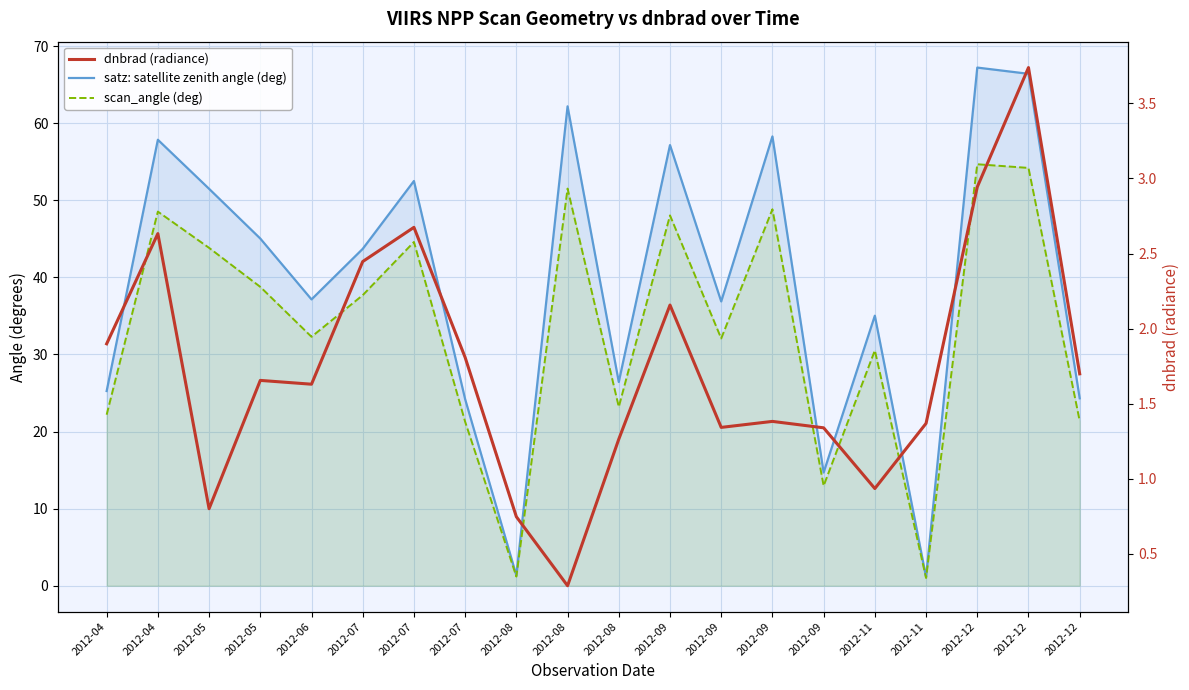

True or false: scan_angle (deg) and dnbrad (radiance) cross at least once.

True